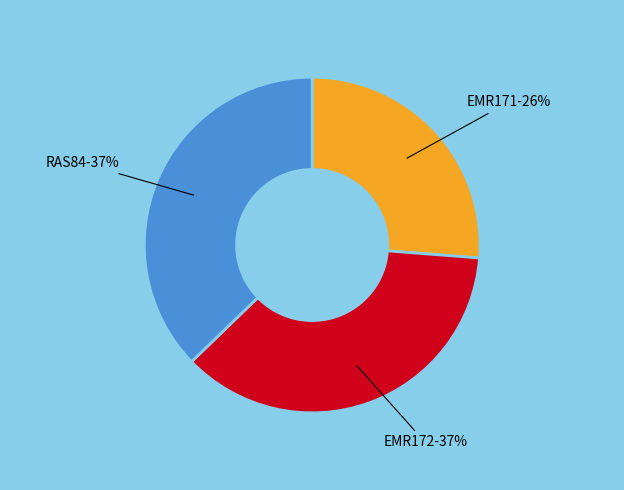

To the nearest percent, what portion does EMR172-37% represent?

37%